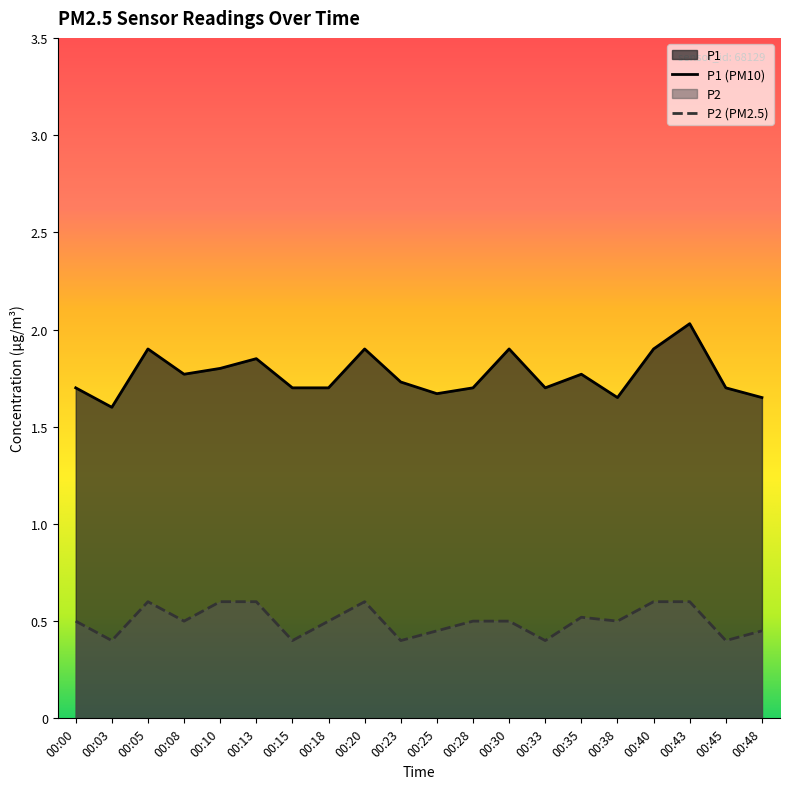

What is the total value across all series at 00:33?

2.1